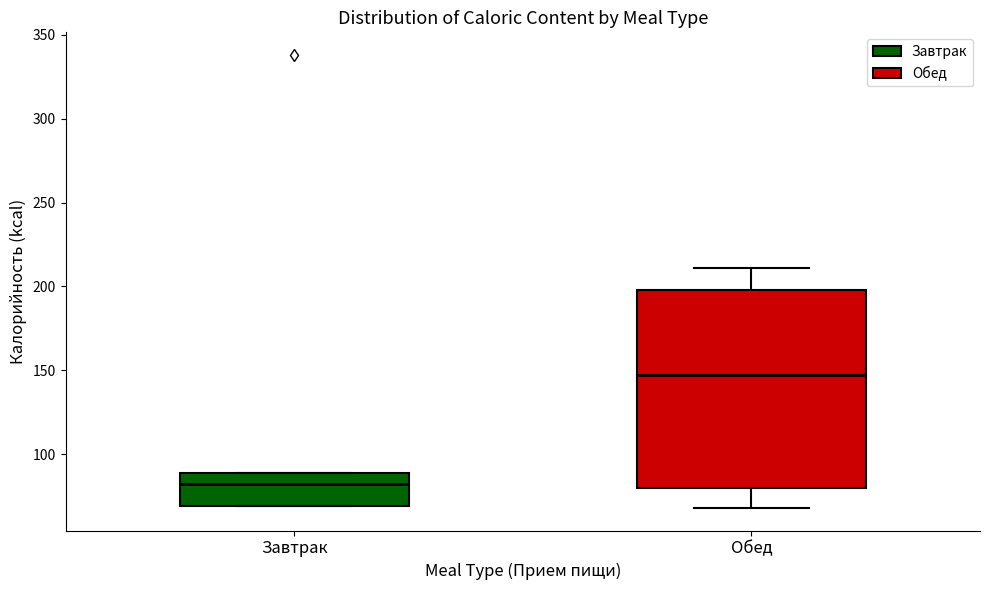

Where is the lower edge of the box for Обед on the y-axis? The values are not printed on the chart, so give them approximately, as read against the axis.

80